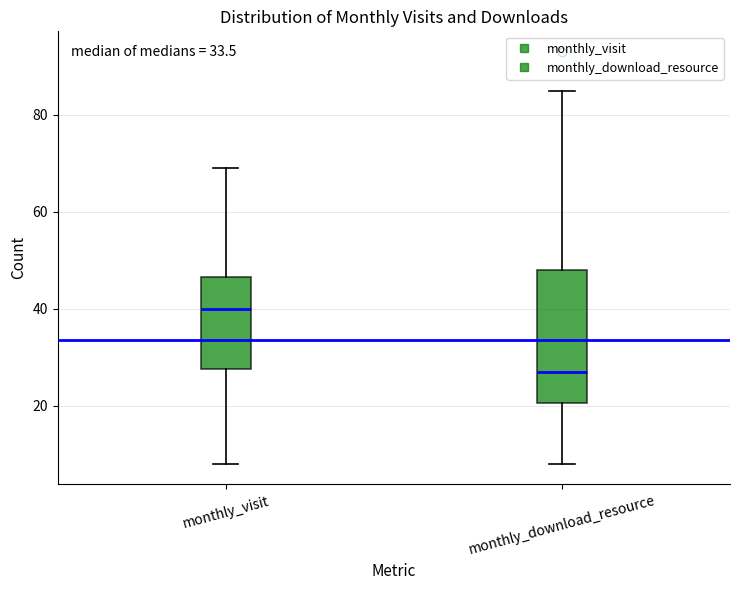

Reading left to right, transcribe this box plot: for each box, give where its median line is, the range the box spans, and where its two whiskers end, as read against the y-axis. The values are not printed on the chart, so give them approximately, as read against the axis.

monthly_visit: median 40, box 28 to 46, whiskers 8 to 70
monthly_download_resource: median 28, box 20 to 48, whiskers 8 to 86